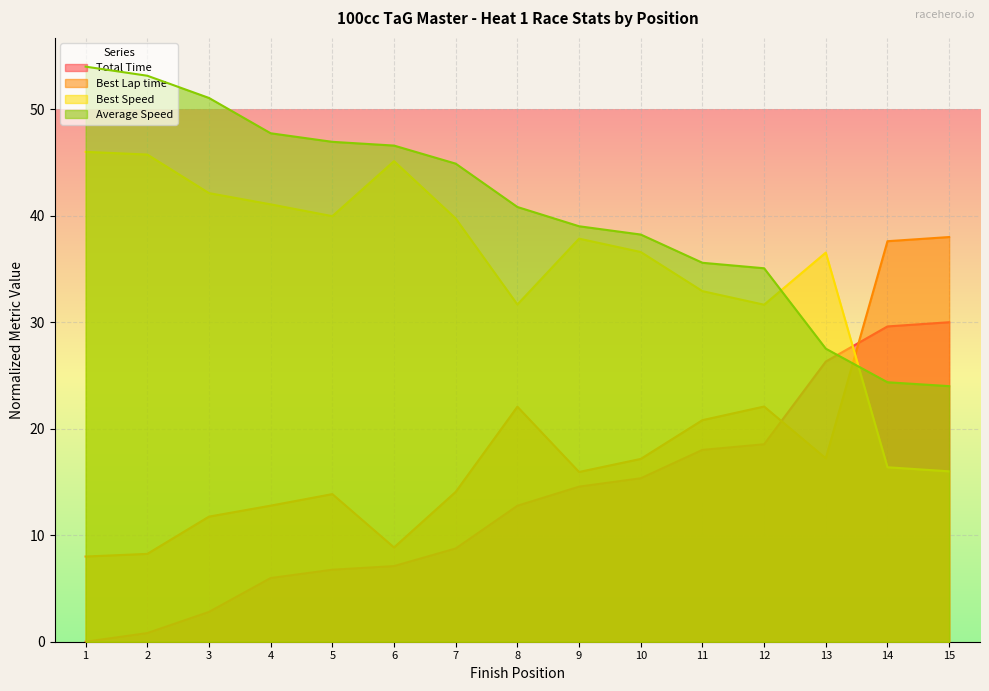

List the series in order of their overall mean, lowest first.

Total Time, Best Lap time, Best Speed, Average Speed